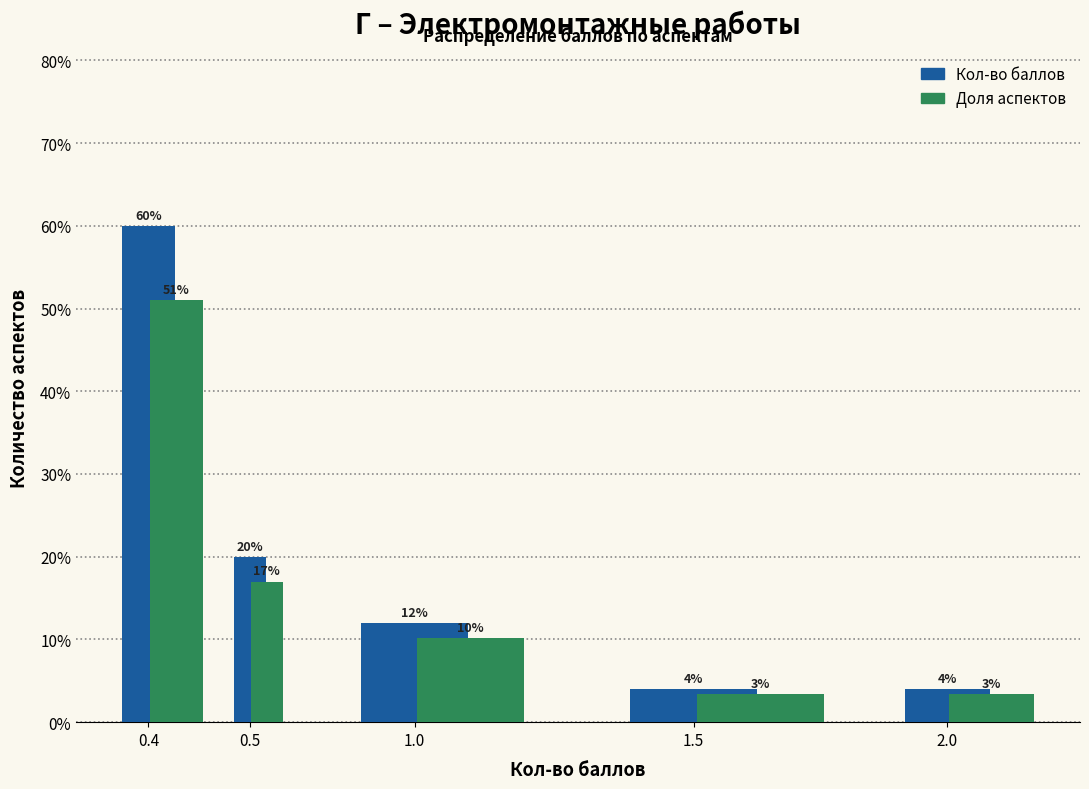

At 1.0, list the series in order from largest to smallest.

Кол-во баллов, Доля аспектов